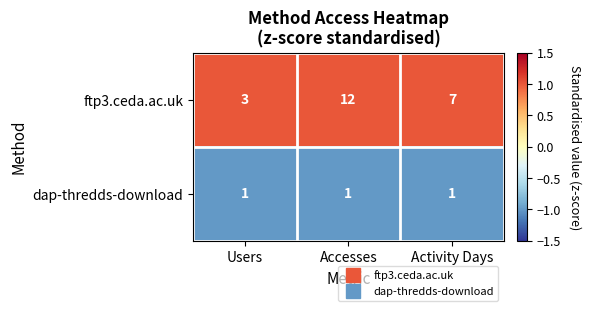

Reading left to right, extract all data points from this chart.

ftp3.ceda.ac.uk: Users=3	Accesses=12	Activity Days=7
dap-thredds-download: Users=1	Accesses=1	Activity Days=1